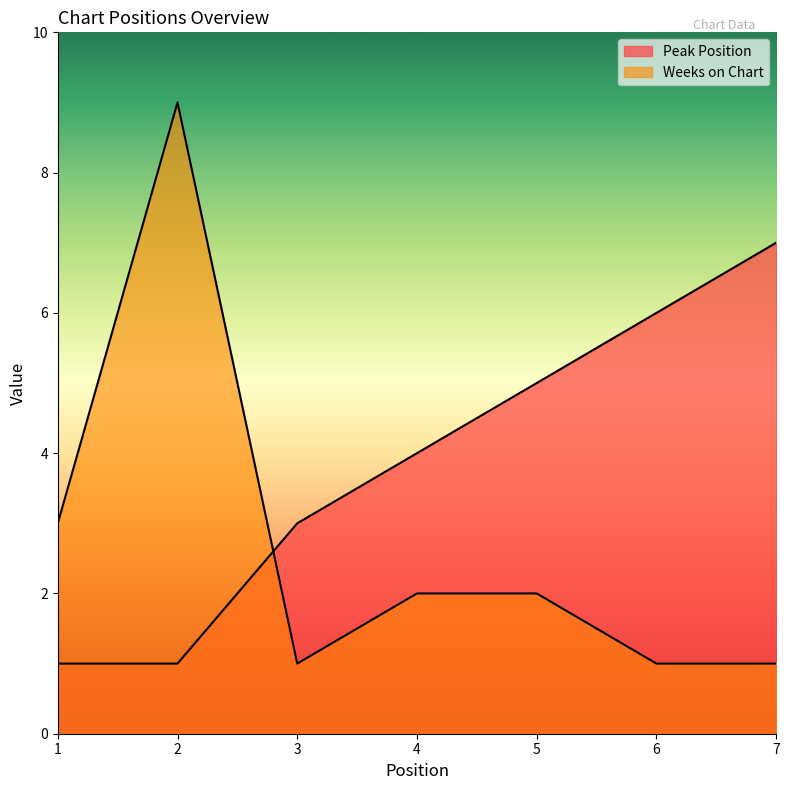

What is the value of the Peak Position point at the 4th from the left?

4